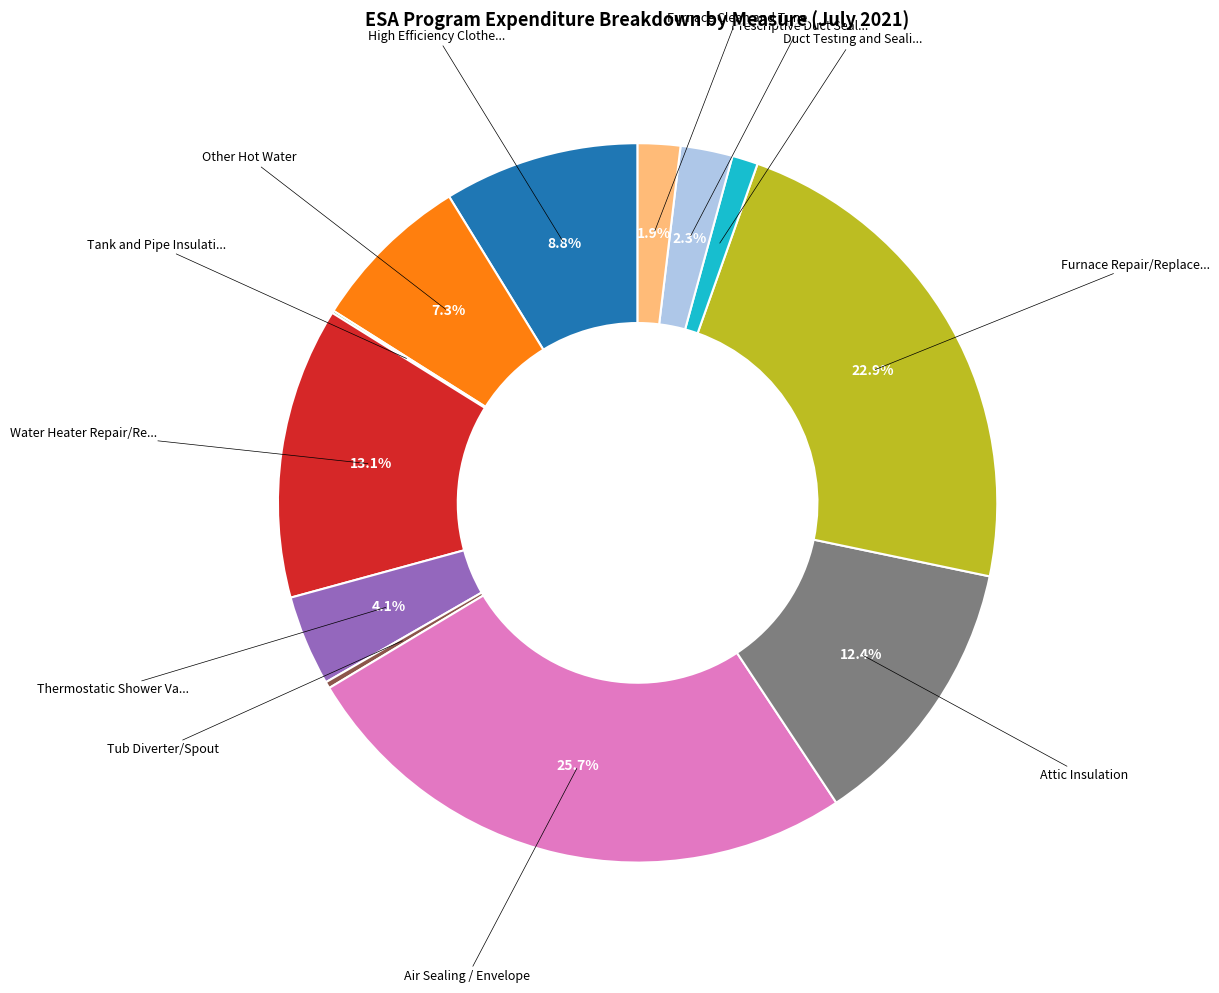

Is there any slice that represents more than half of the pie?

No